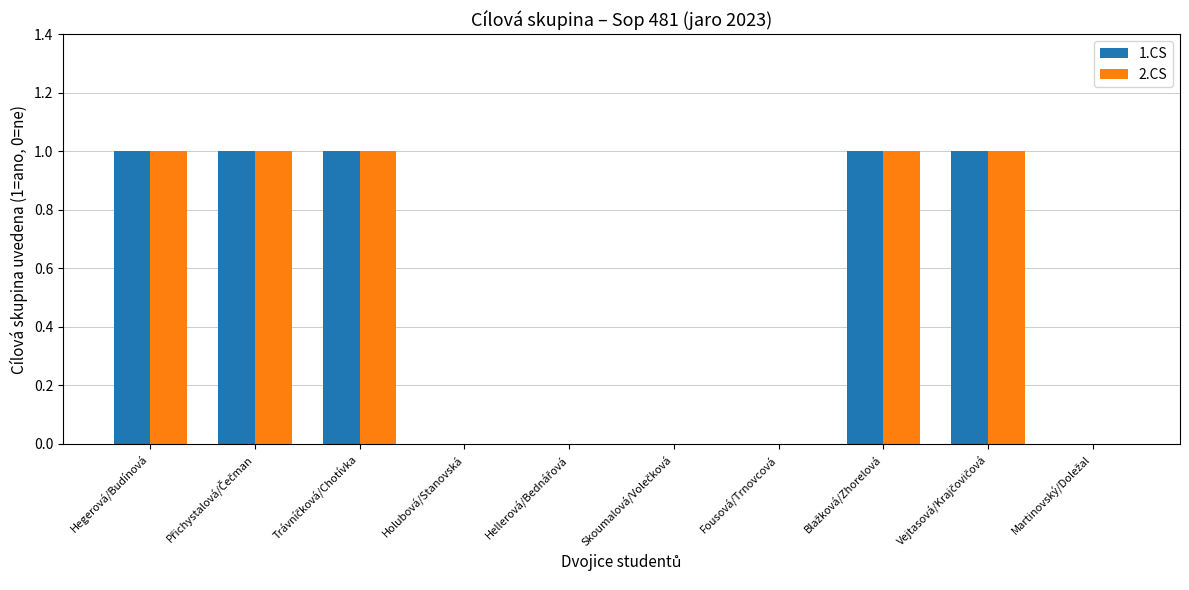

The value of 1.CS at Holubová/Stanovská is 0. True or false?

True